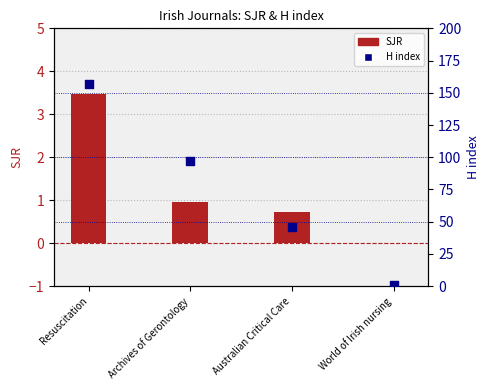

Which series has the largest Y range (max minus min)?

H index